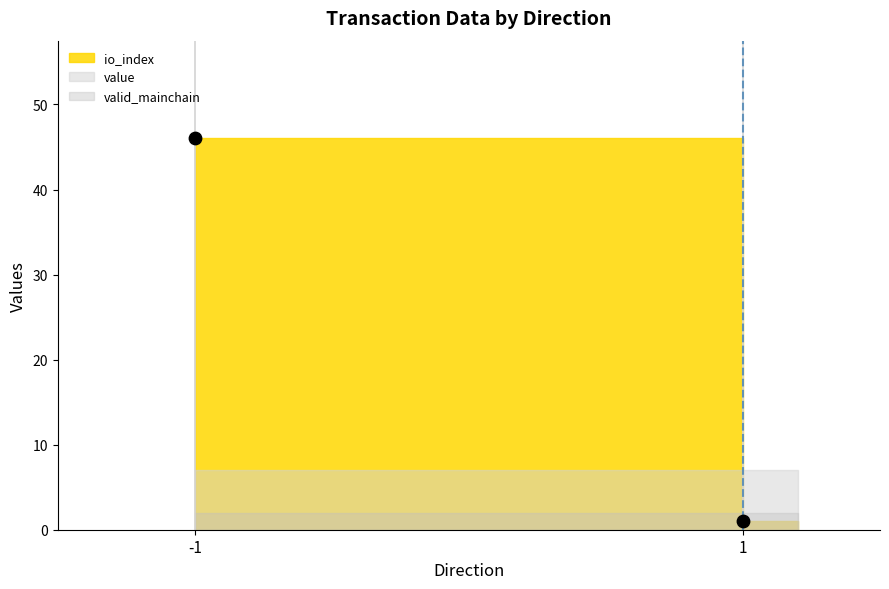

What is the average Y value?

24